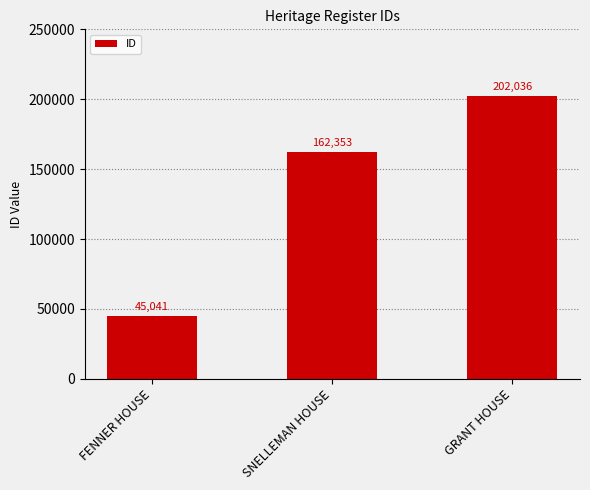

What is the minimum value shown in the chart?

45041